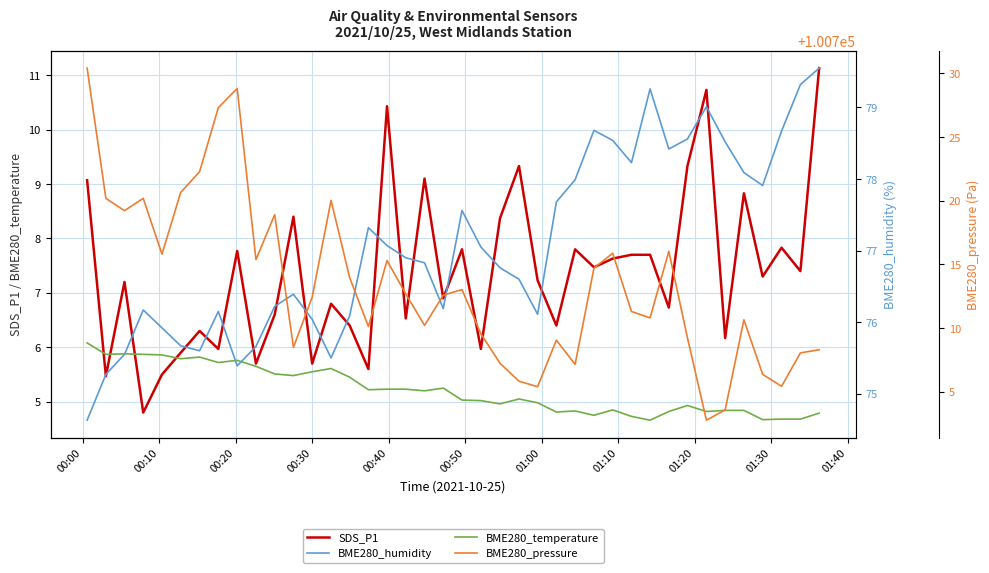

True or false: BME280_pressure and BME280_humidity cross at least once.

False